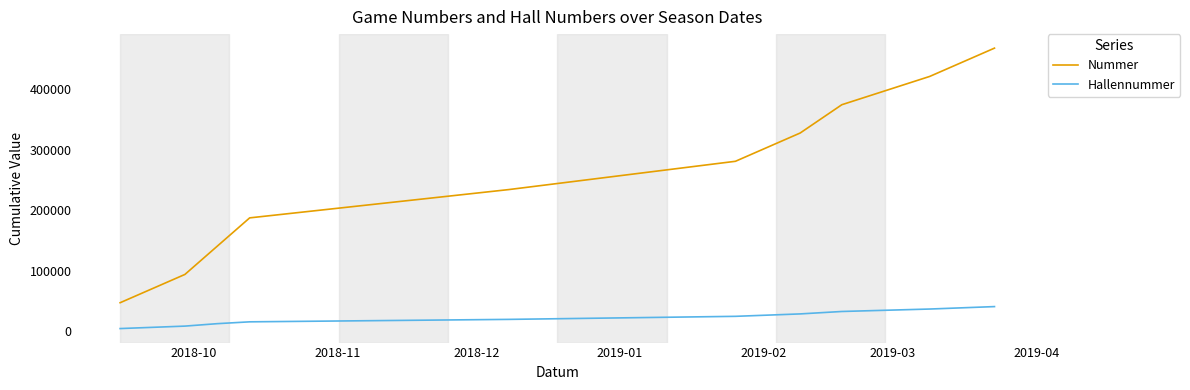

What is the difference between the second highest and second lowest values in the Hallennummer series?

28255